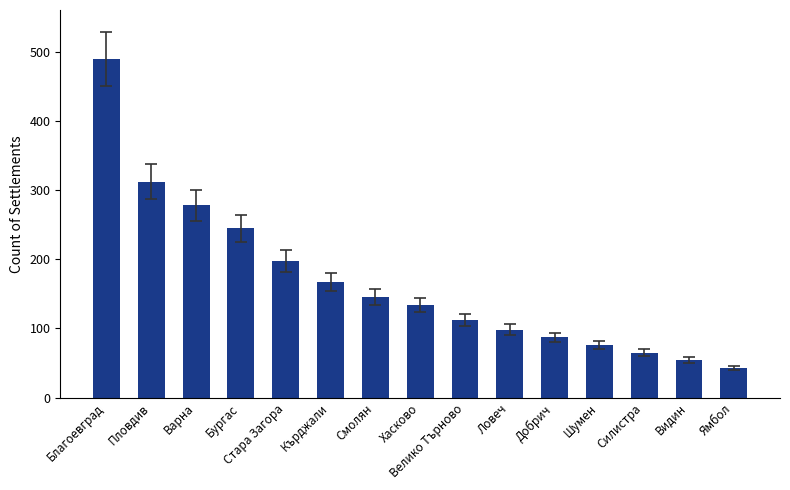

What is the change in value from Бургас to Стара Загора?

-47